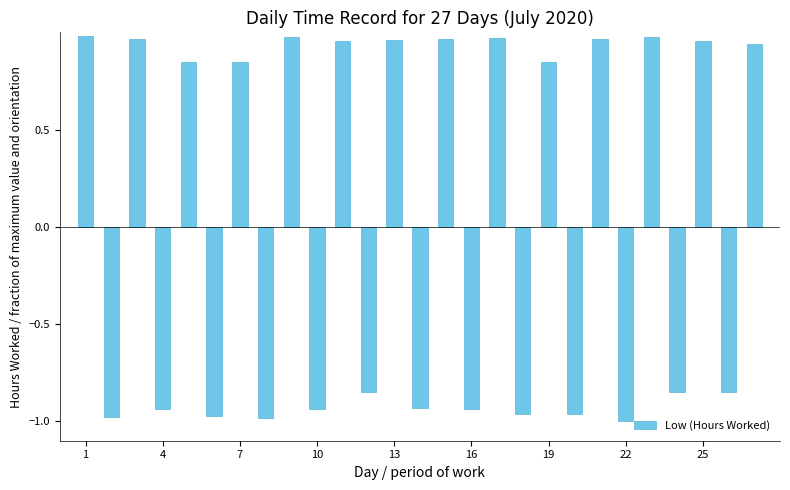

What is the difference between the maximum and second lowest values?

2.0